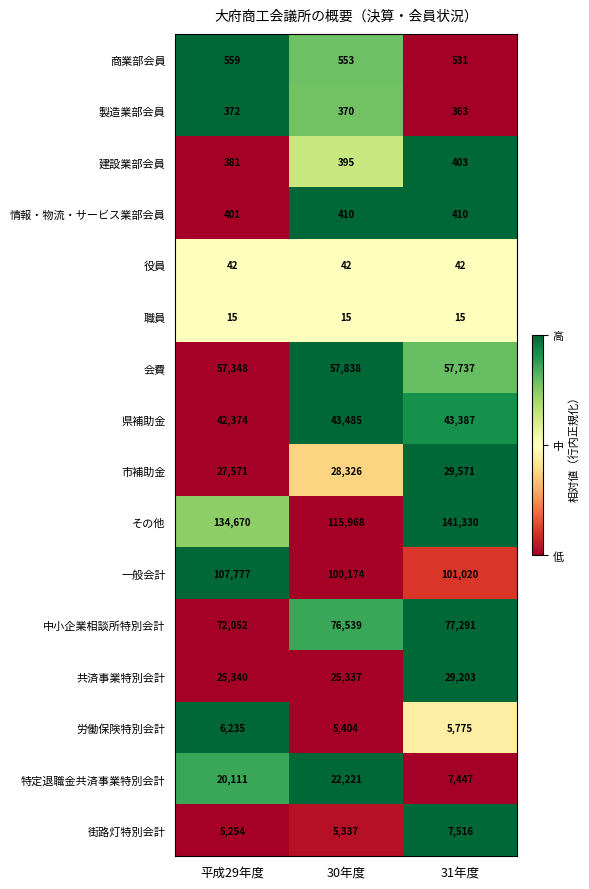

What is the difference between the maximum and minimum values in the 商業部会員 series?

28